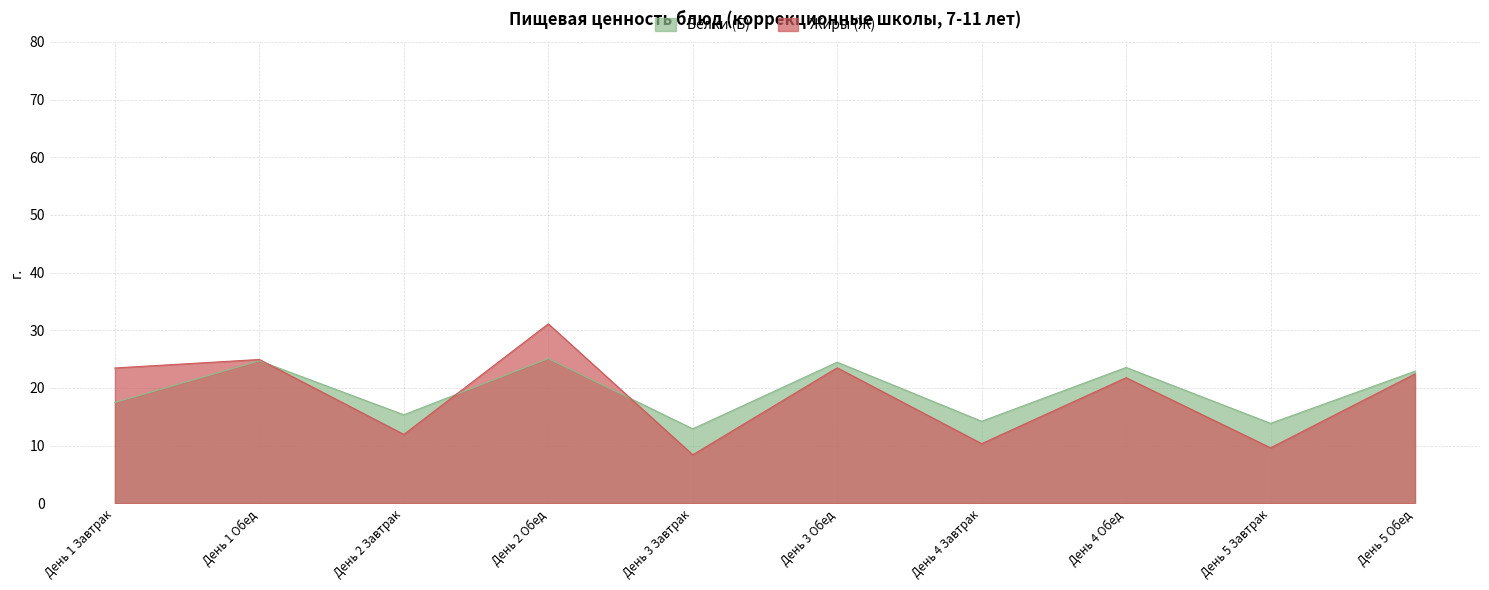

How many intersections are there between Жиры (Ж) and Белки (Б)?

3